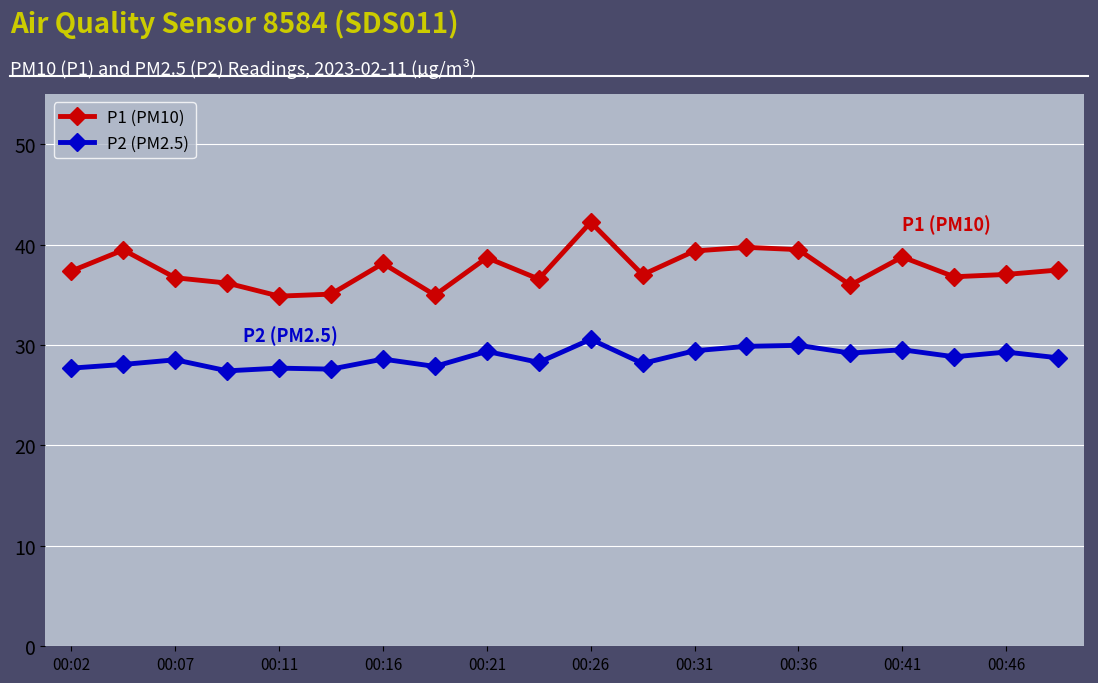

Which series has the largest total across all categories?

P1 (PM10)